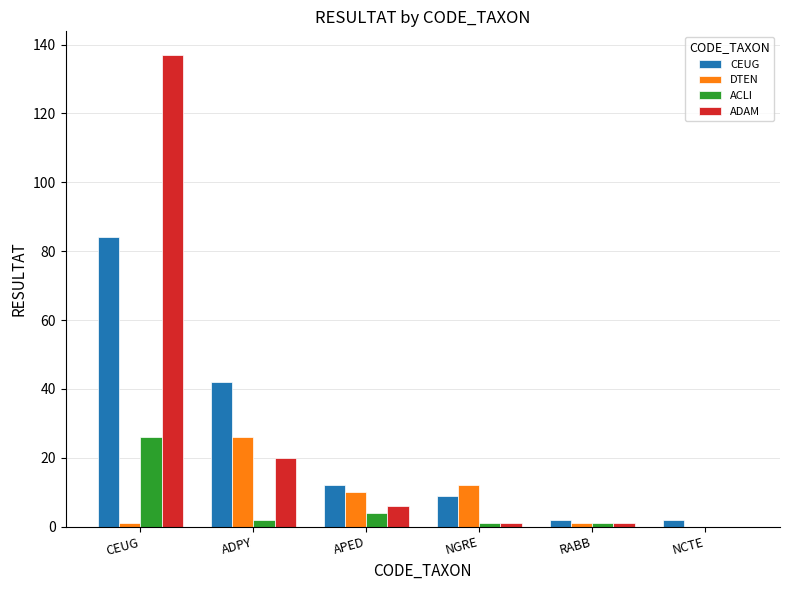

Reading left to right, what are all the values shown in this chart?

CEUG: CEUG=84	ADPY=42	APED=12	NGRE=9	RABB=2	NCTE=2
DTEN: CEUG=1	ADPY=26	APED=10	NGRE=12	RABB=1	NCTE=0
ACLI: CEUG=26	ADPY=2	APED=4	NGRE=1	RABB=1	NCTE=0
ADAM: CEUG=137	ADPY=20	APED=6	NGRE=1	RABB=1	NCTE=0